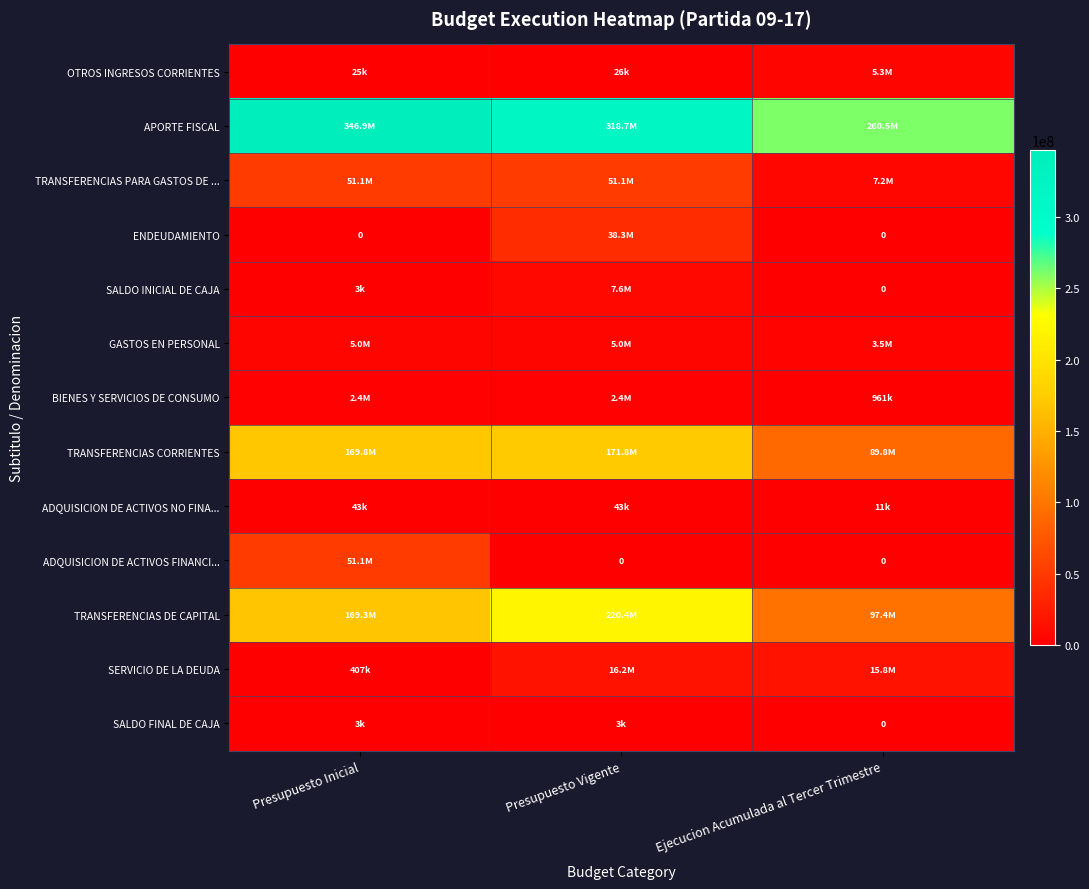

Which series has the widest spread of values?

TRANSFERENCIAS DE CAPITAL